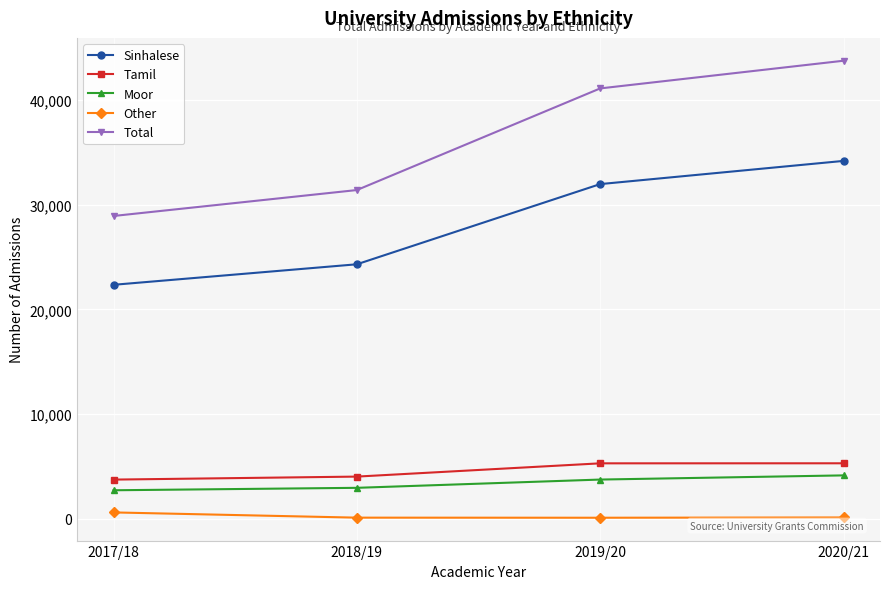

Count the Total values in the range 31415 to 43773.

3